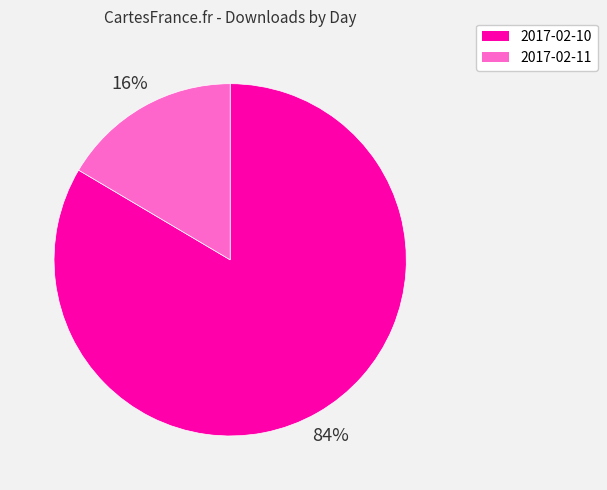

Approximately how many times larger is the value at 2017-02-11 compared to 2017-02-10?

0.2